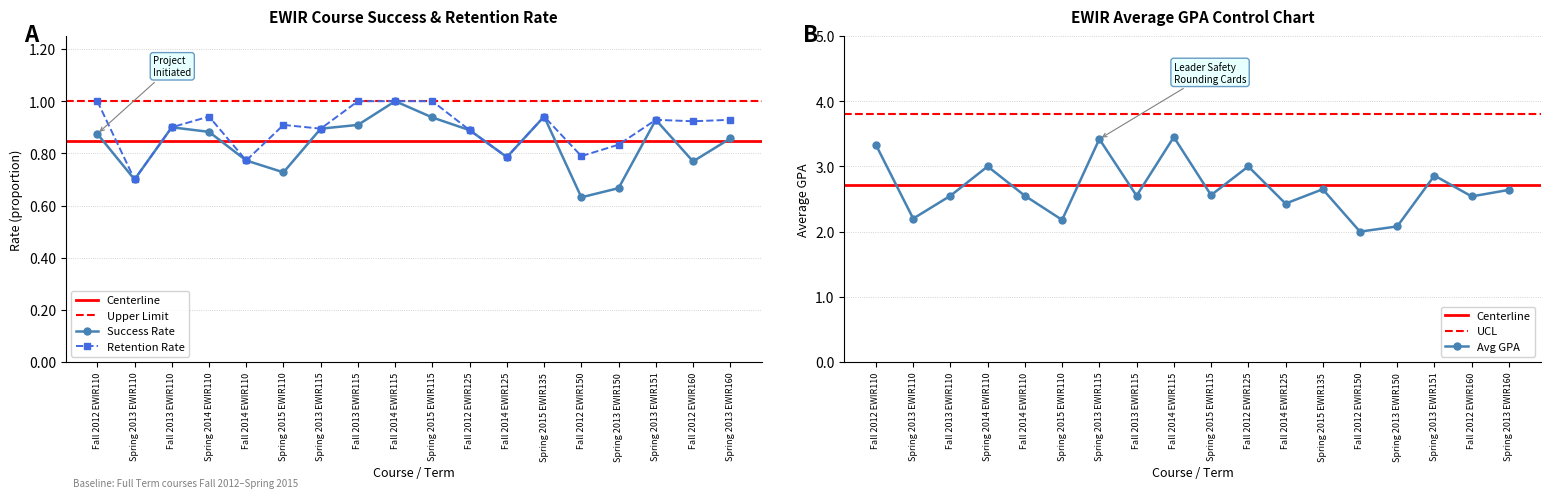

What is the value of the RETENTION point at the 10th from the left?

1.0